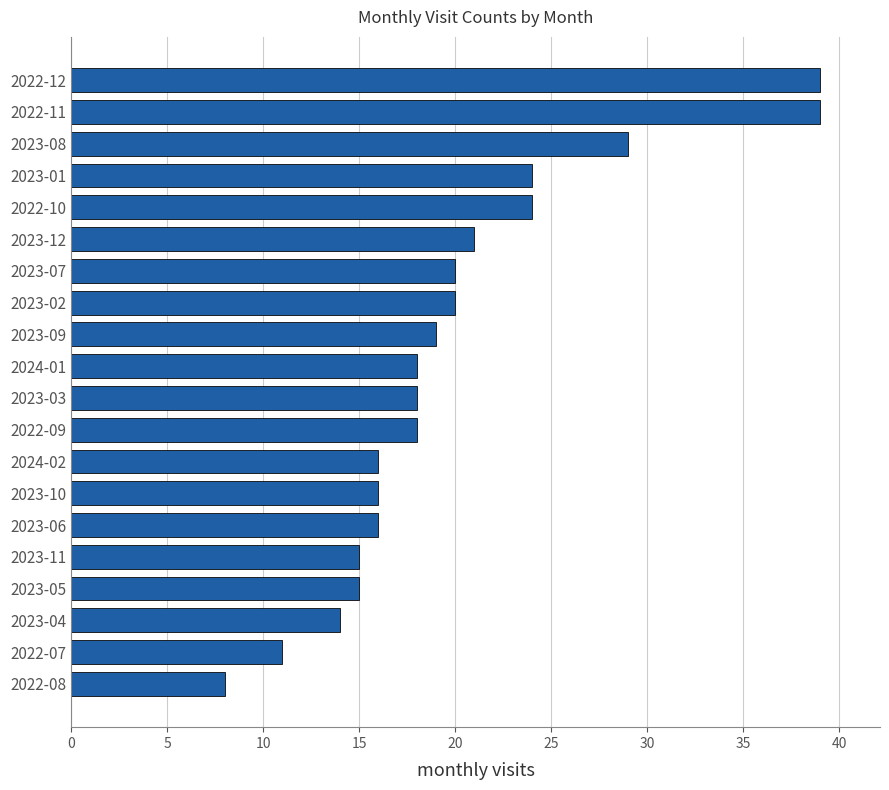

True or false: the data shows 18 at 2023-03.

True